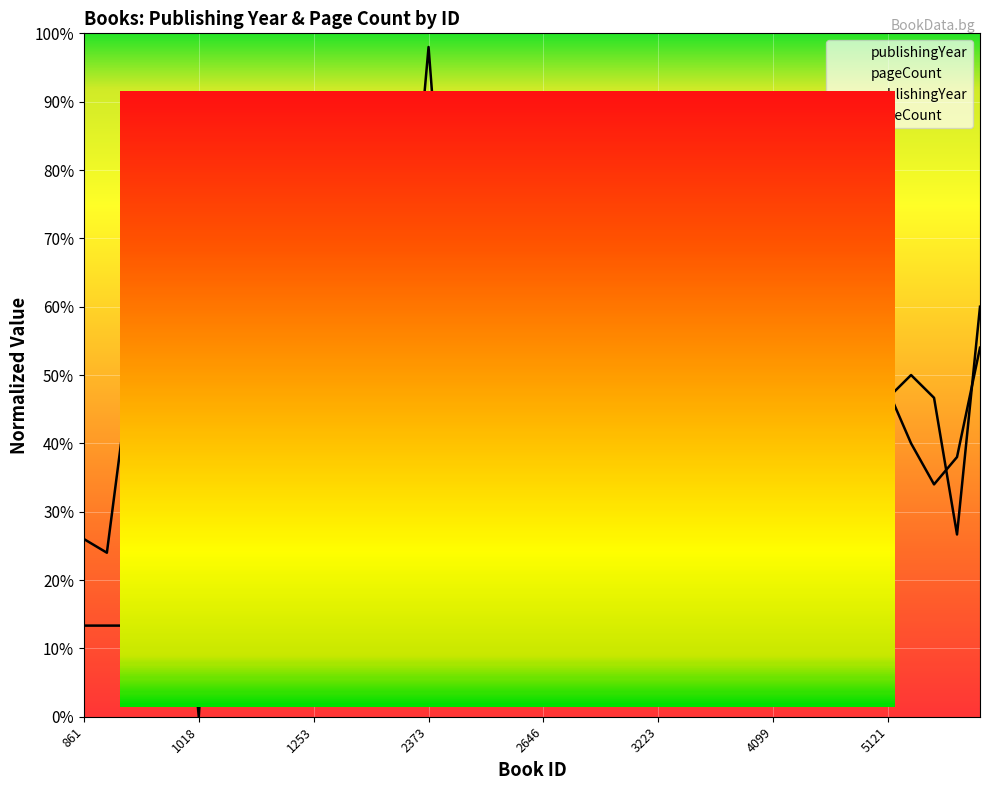

Which series ends up on top after the final intersection of publishingYear and pageCount?

publishingYear